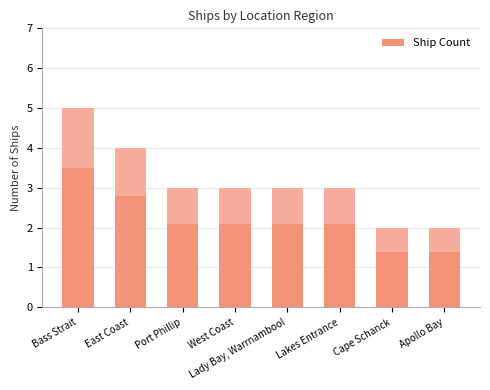

Which label corresponds to the largest value in the chart?

Bass Strait